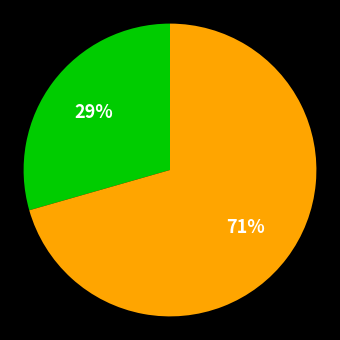

To the nearest percent, what is the average slice percentage?

50%